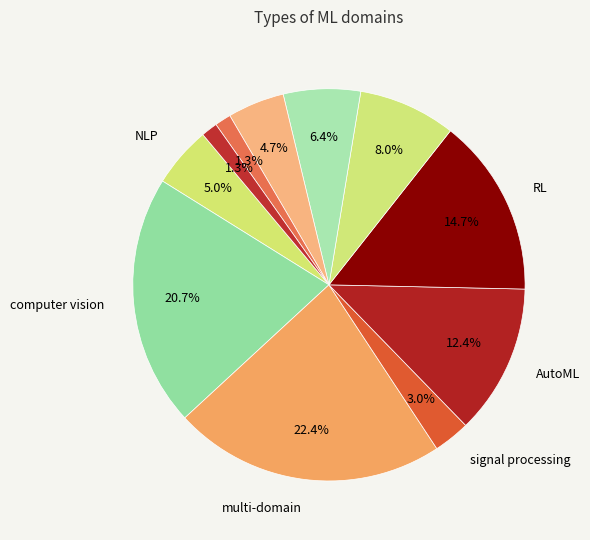

Count the number of slices in the pie.

11